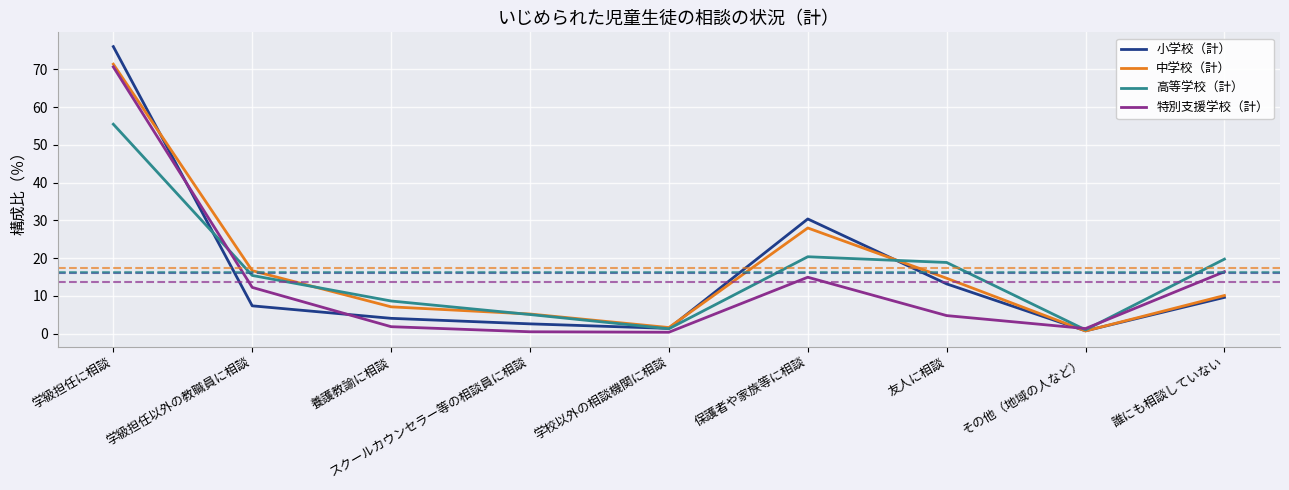

What is the maximum value shown in the chart?

76.0